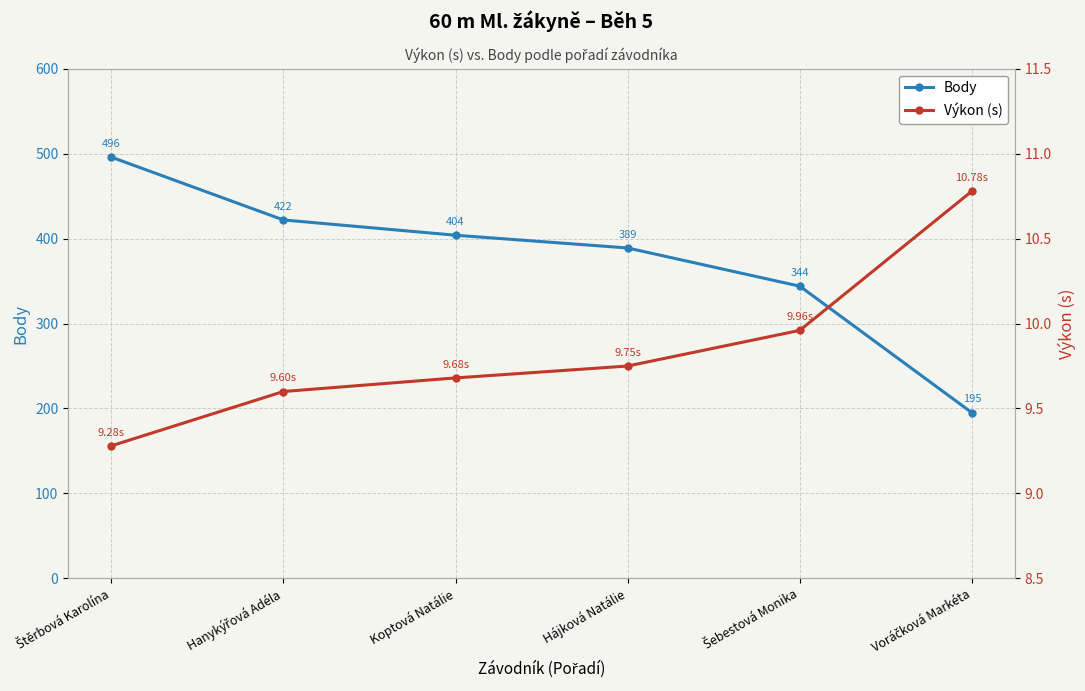

Is it true that Výkon (s) equals 9.3 at Štěrbová Karolína?

True